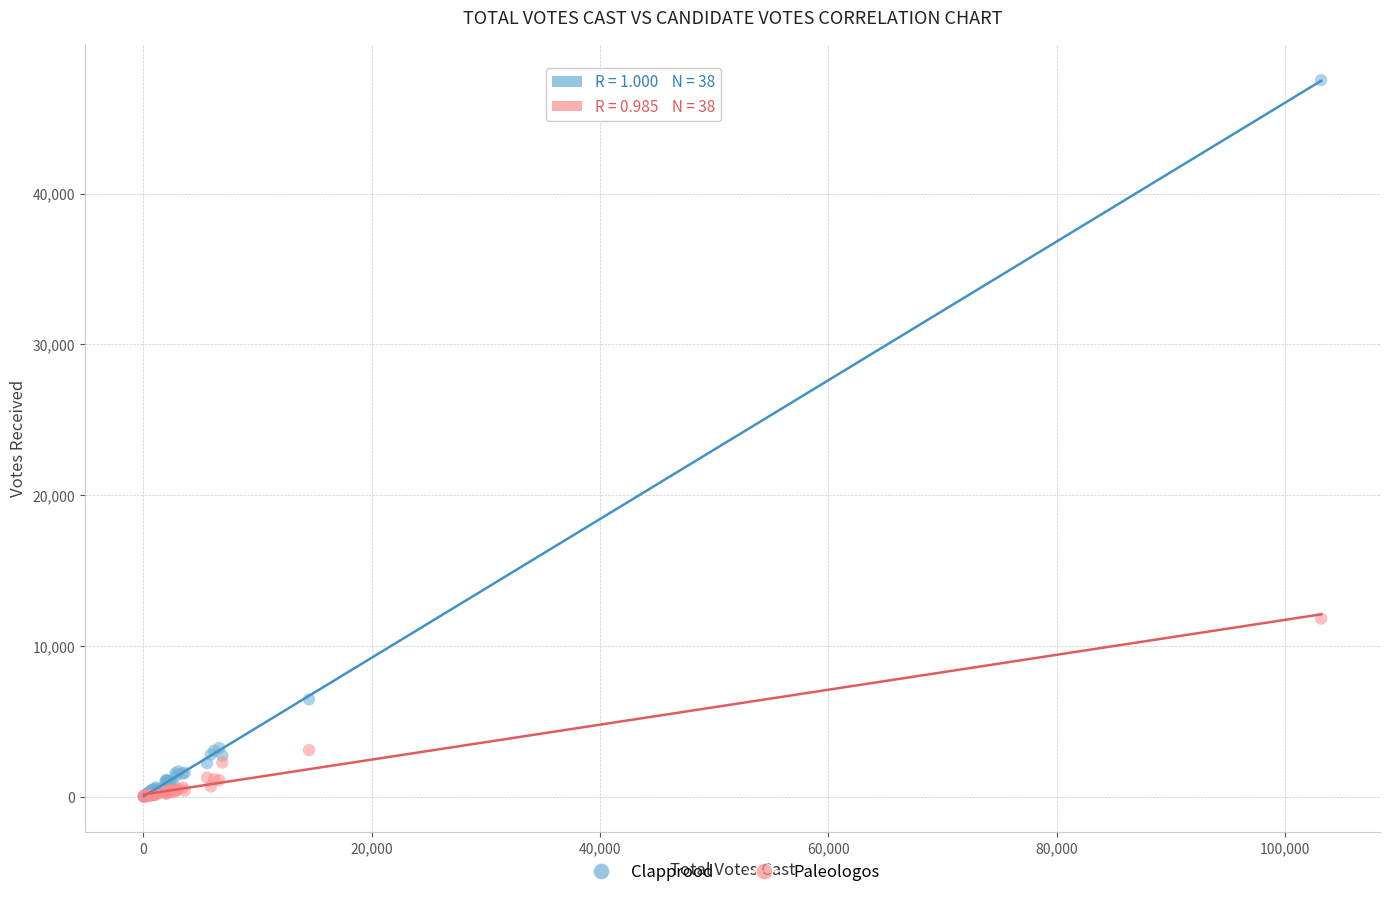

Which series contains the highest Y value?

Clapprood